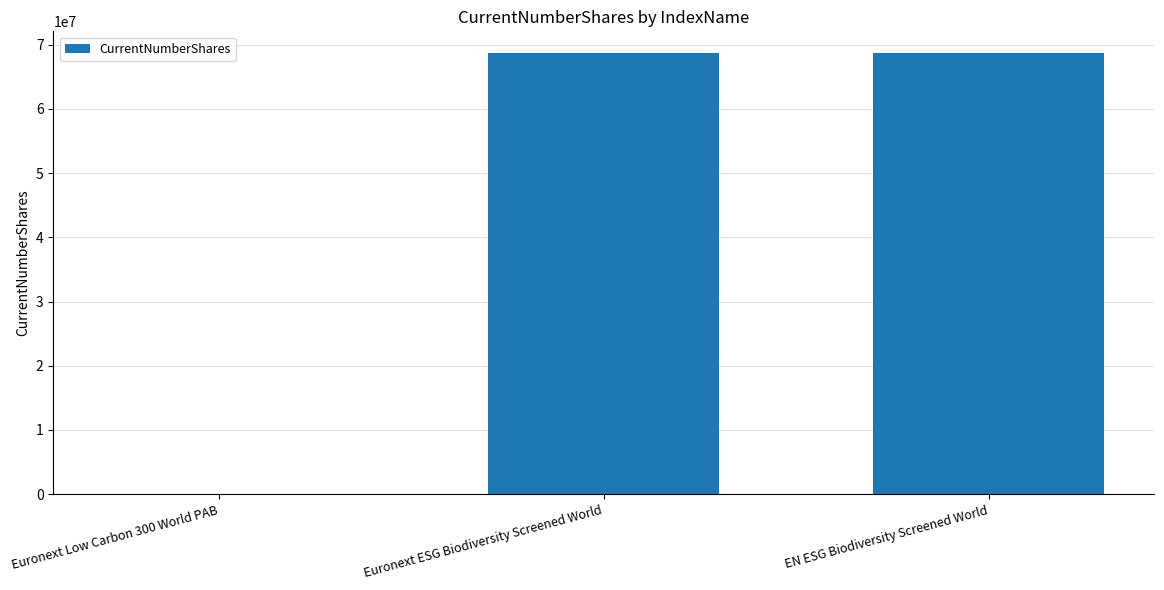

Reading left to right, what are all the values shown in this chart?

15855	68652938	68652938